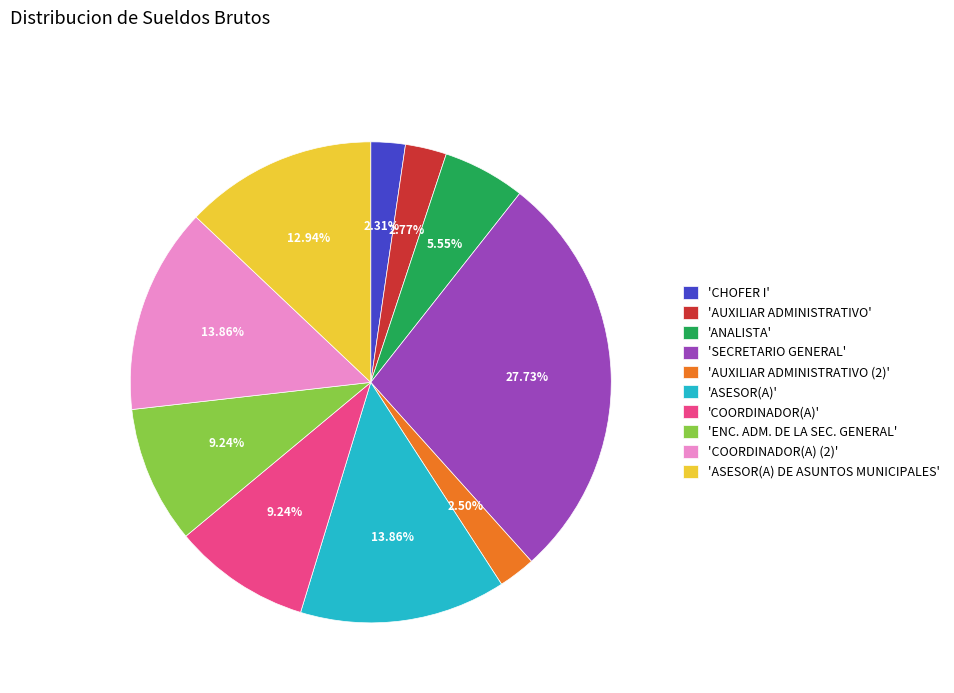

Approximately how many times larger is the value at 'COORDINADOR(A)' compared to 'ASESOR(A)'?

0.7